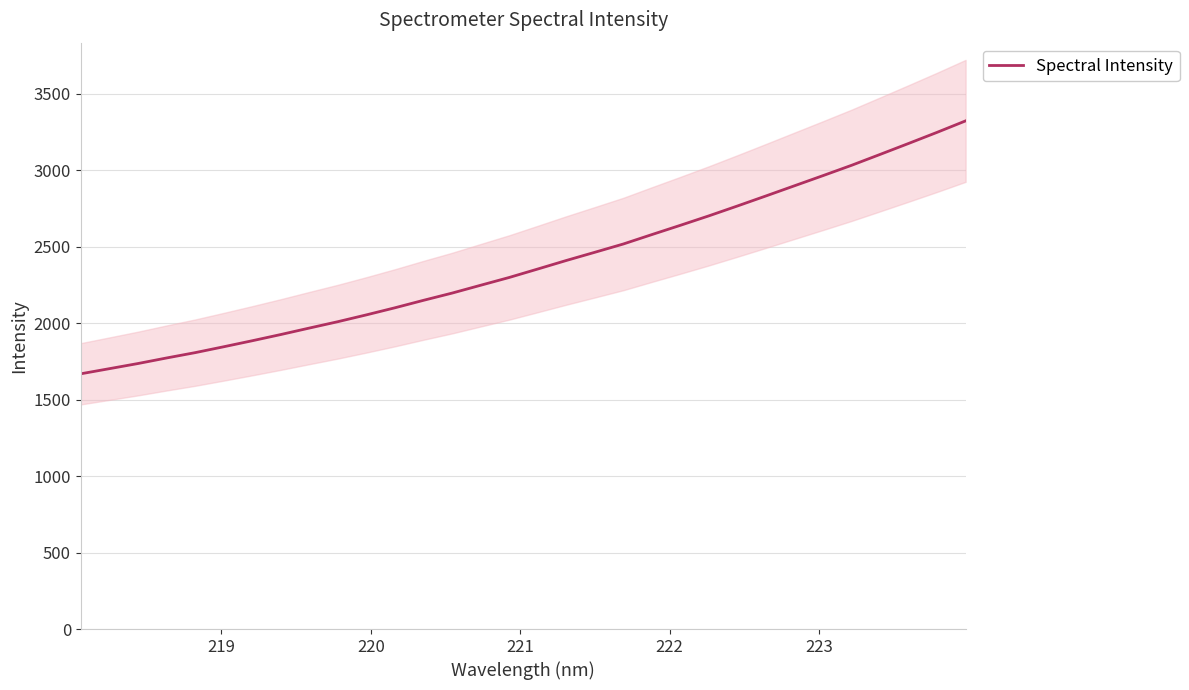

What is the minimum value shown in the chart?

1668.5